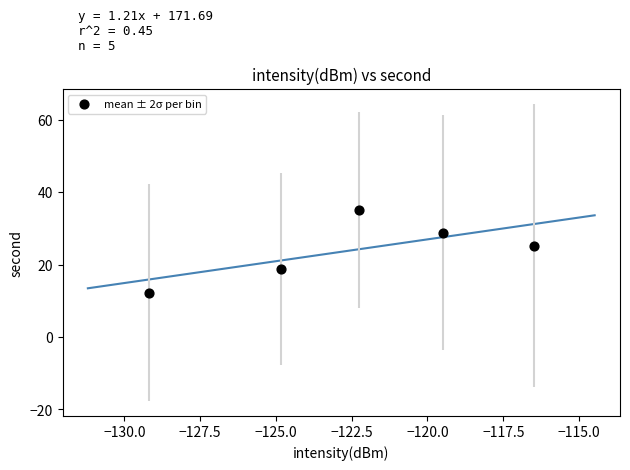

What is the average X value?

-122.4